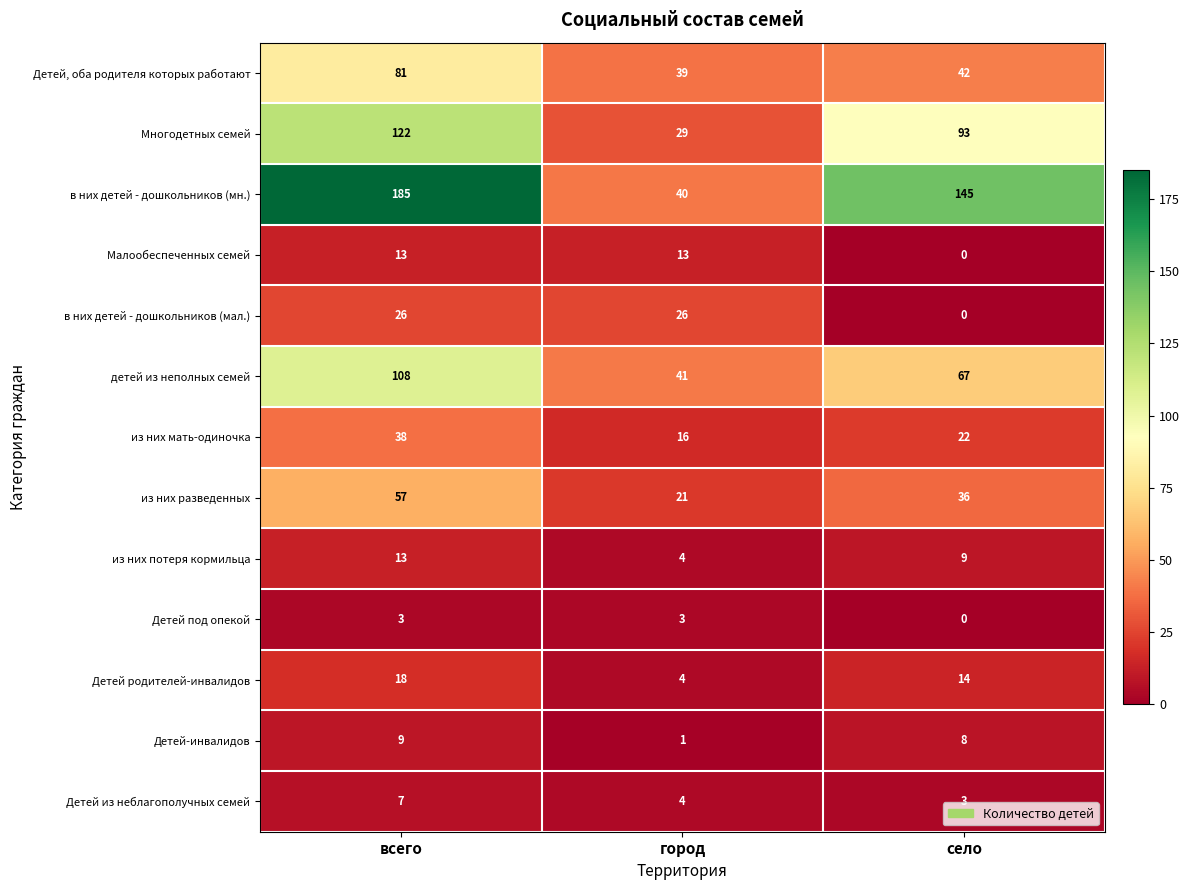

How many Детей-инвалидов values are between 1 and 9?

3